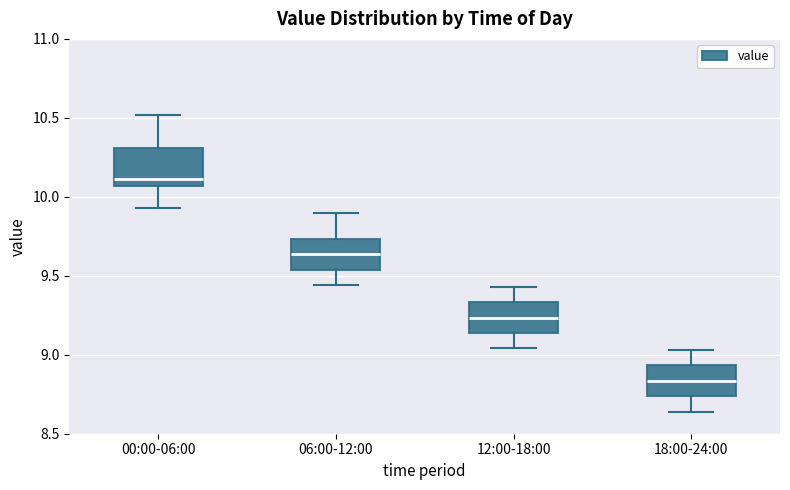

Reading left to right, transcribe this box plot: for each box, give where its median line is, the range the box spans, and where its two whiskers end, as read against the y-axis. The values are not printed on the chart, so give them approximately, as read against the axis.

00:00-06:00: median 10.10, box 10.05 to 10.30, whiskers 9.95 to 10.50
06:00-12:00: median 9.65, box 9.55 to 9.75, whiskers 9.45 to 9.90
12:00-18:00: median 9.25, box 9.15 to 9.35, whiskers 9.05 to 9.45
18:00-24:00: median 8.85, box 8.75 to 8.95, whiskers 8.65 to 9.05